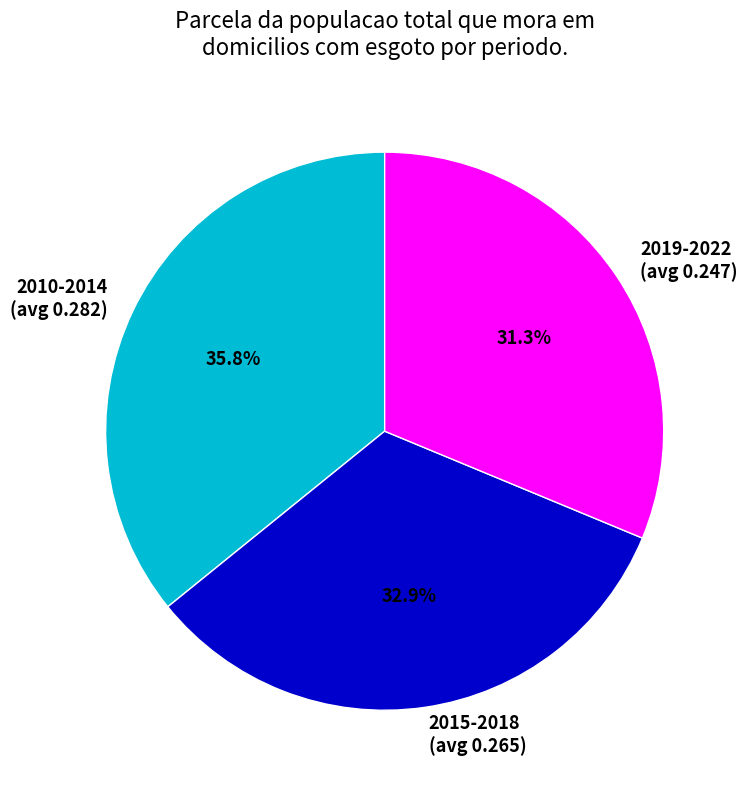

Is there a majority slice in this chart?

No